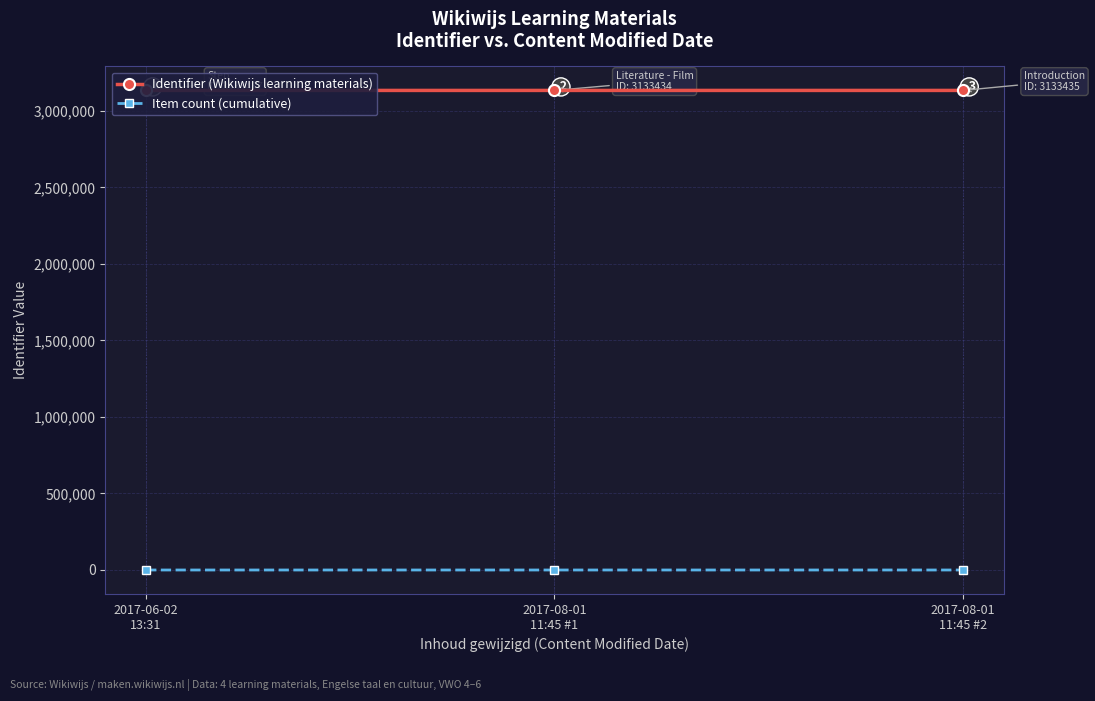

What is the average value of the Item count (cumulative) series?

2